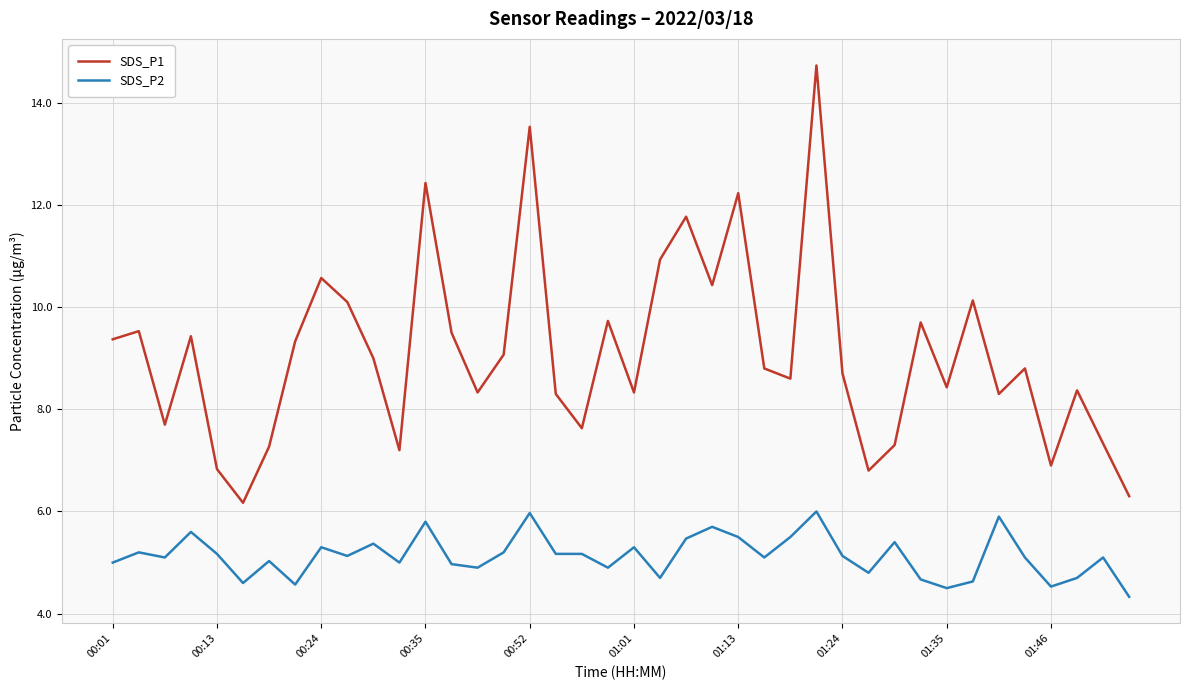

What is the difference between the maximum and minimum values in the SDS_P1 series?

8.6